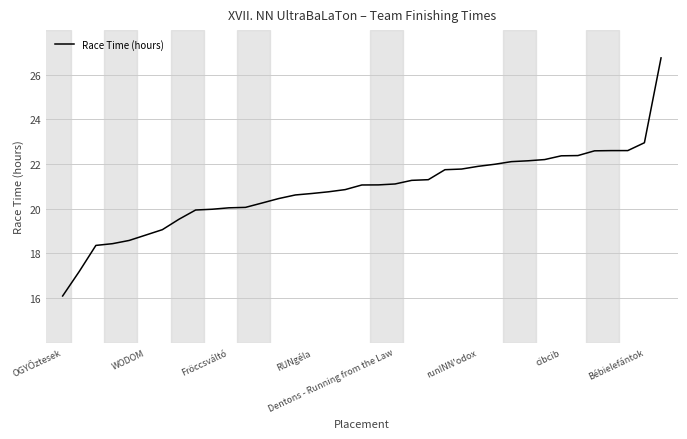

What is the smallest value displayed?

16.1